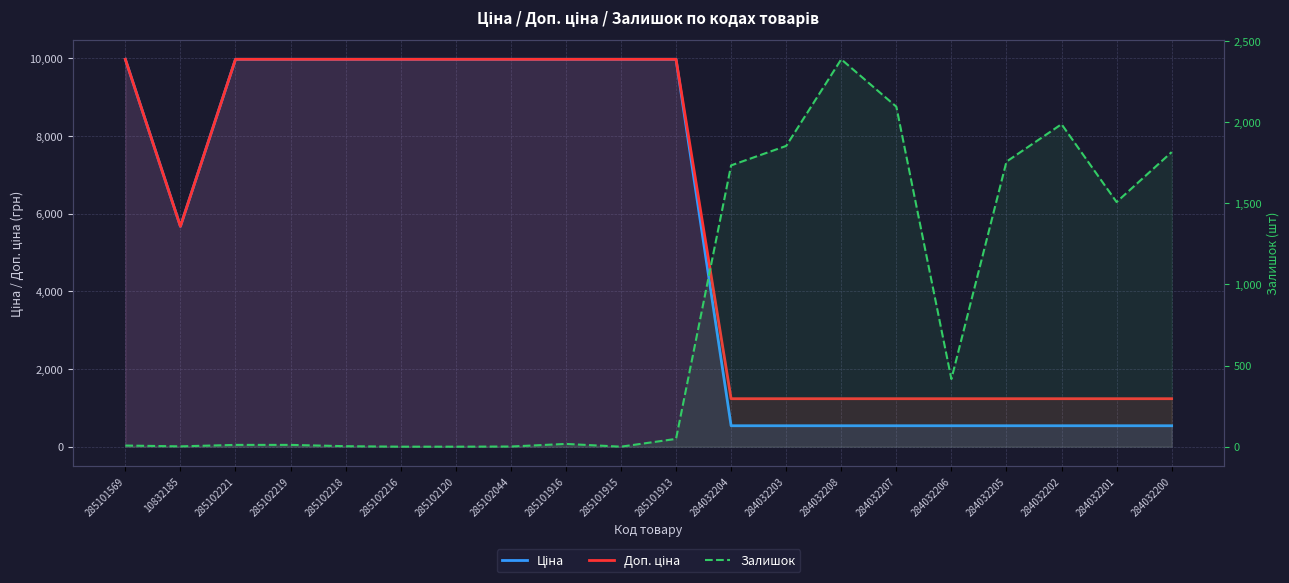

True or false: Ціна has a value of 257.6 at 284032201.

False